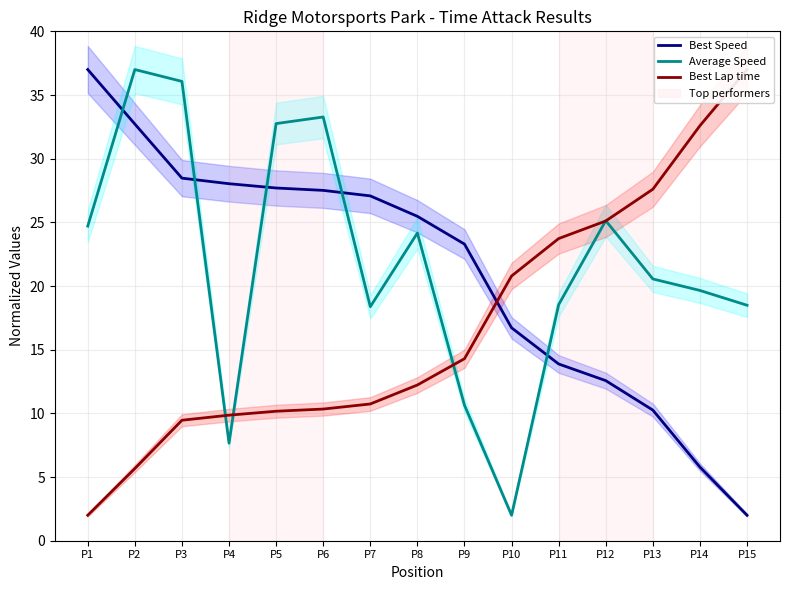

Between which two adjacent categories do Best Lap time and Best Speed first intersect?

P9 and P10